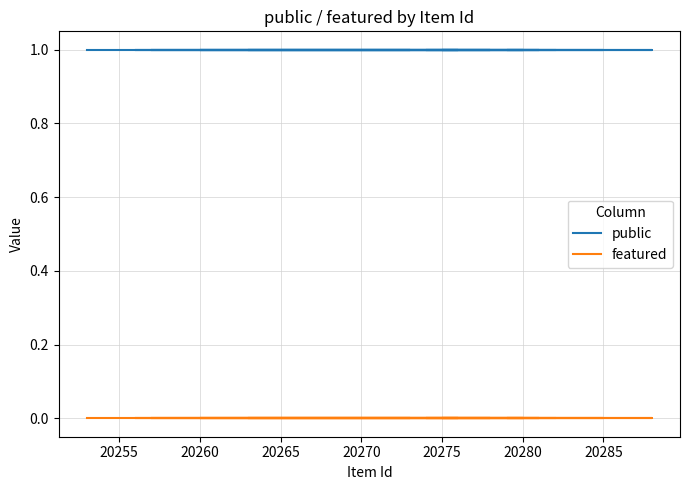

Which has a higher value, 20280 or 20260?

20280